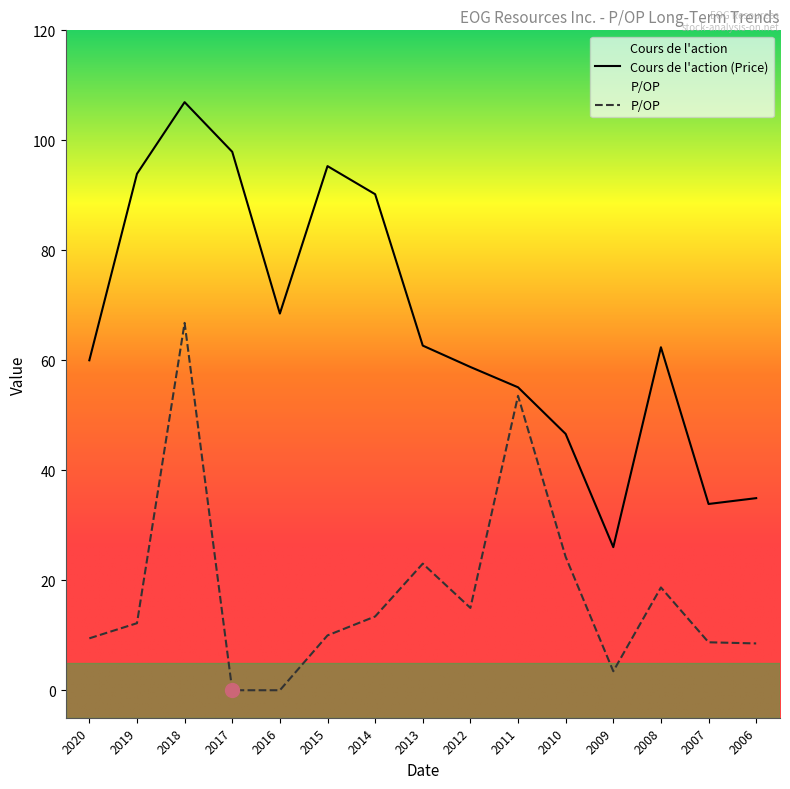

The P/OP series shows 35.1 at 2016. True or false?

False